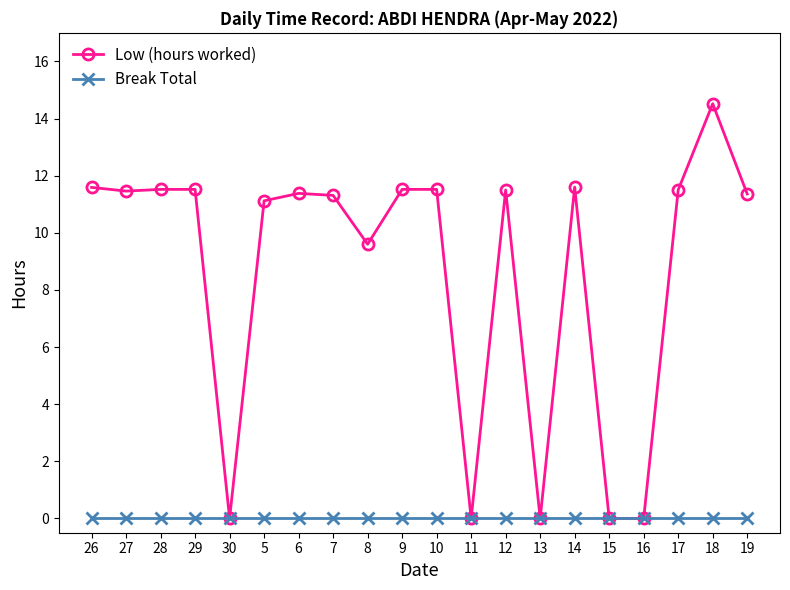

Which category has the highest value across all series?

18